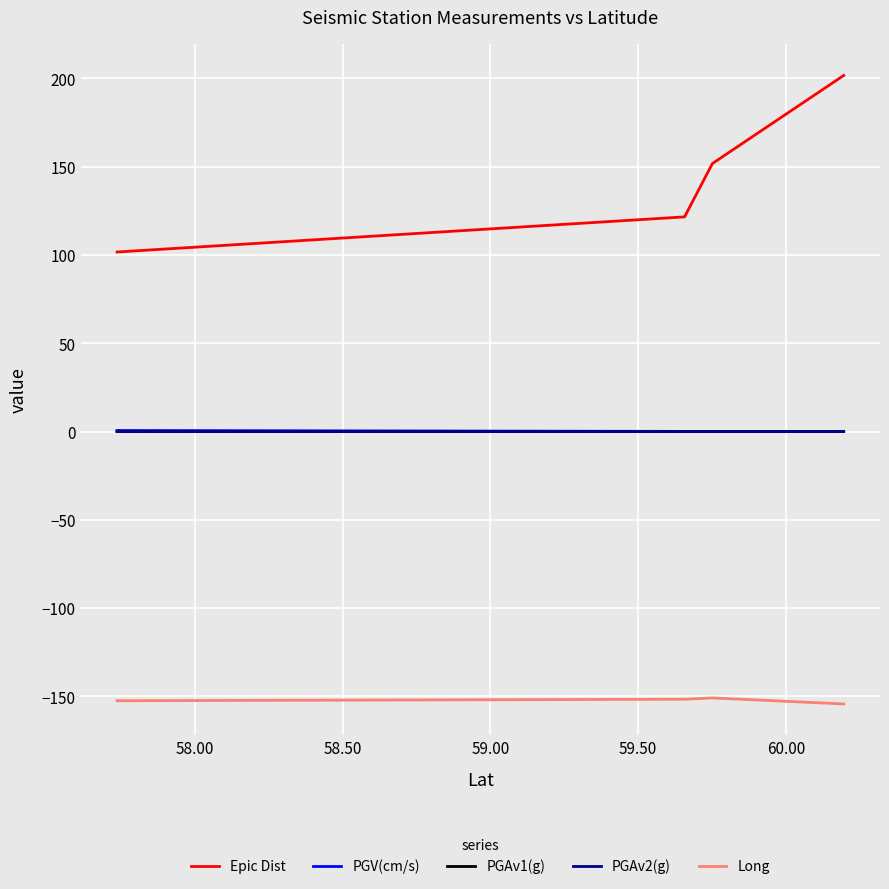

In Long, how many points are higher than both neighbors (excluding endpoints)?

1